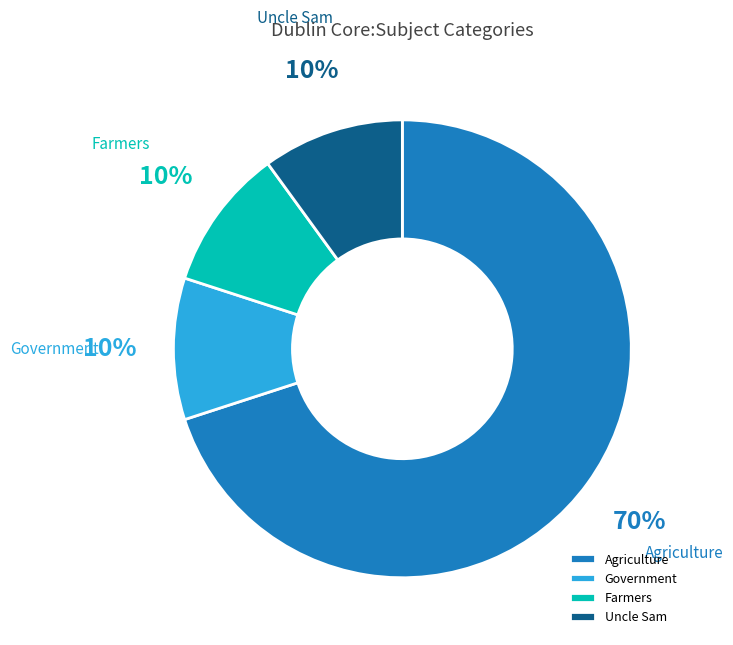

To the nearest percent, what is the difference between the largest and smallest slice percentages?

60%